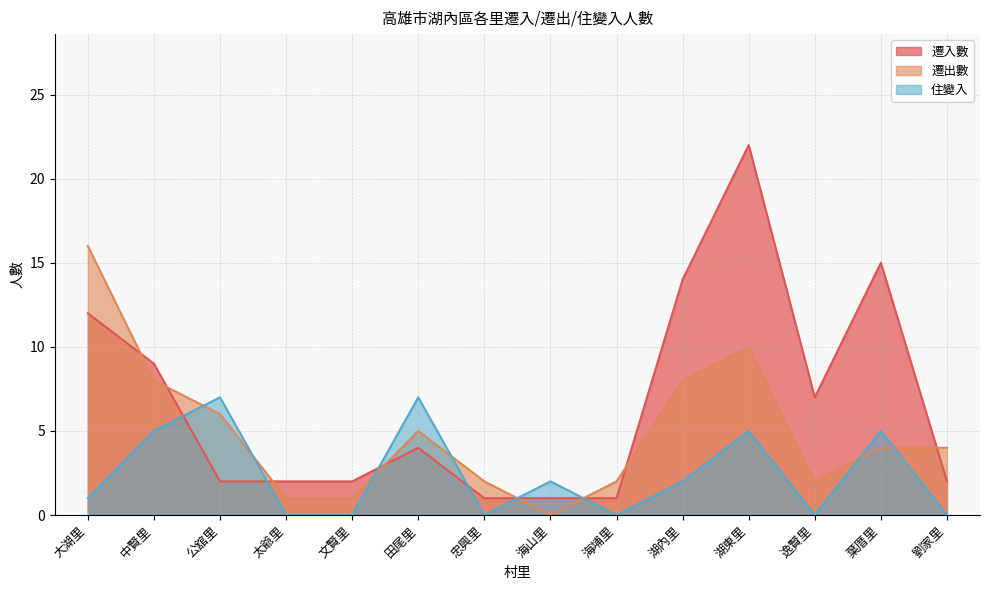

What is the maximum value shown in the chart?

22